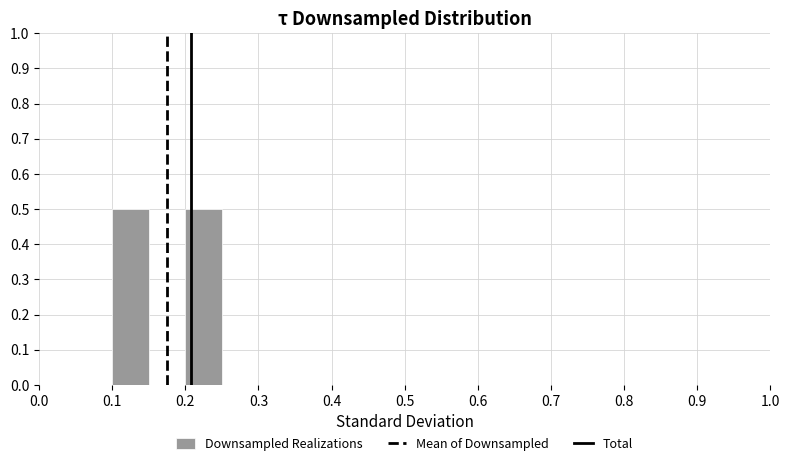

What is the height of the bar covering 0.10 to 0.15 on the x-axis? The values are not printed on the chart, so give them approximately, as read against the axis.

0.5